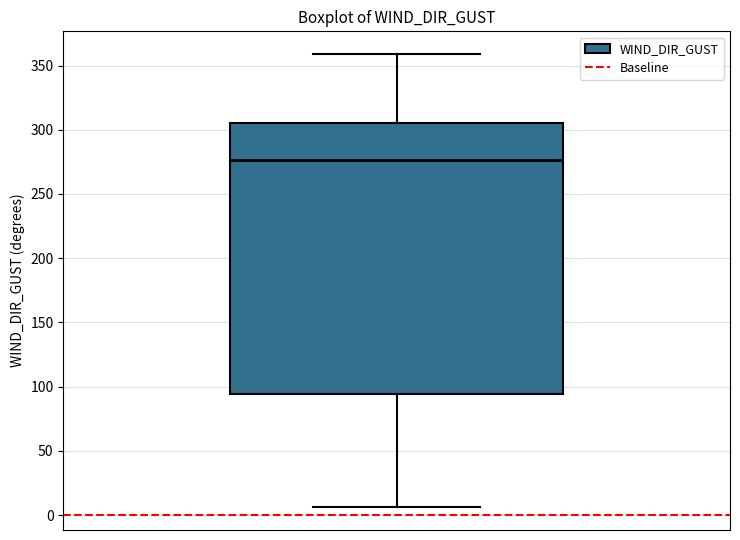

Read this box plot against the y-axis: the position of the median line, the range covered by the box, and the ends of both whiskers. The values are not printed on the chart, so give them approximately, as read against the axis.

median 275, box 95 to 305, whiskers 5 to 360